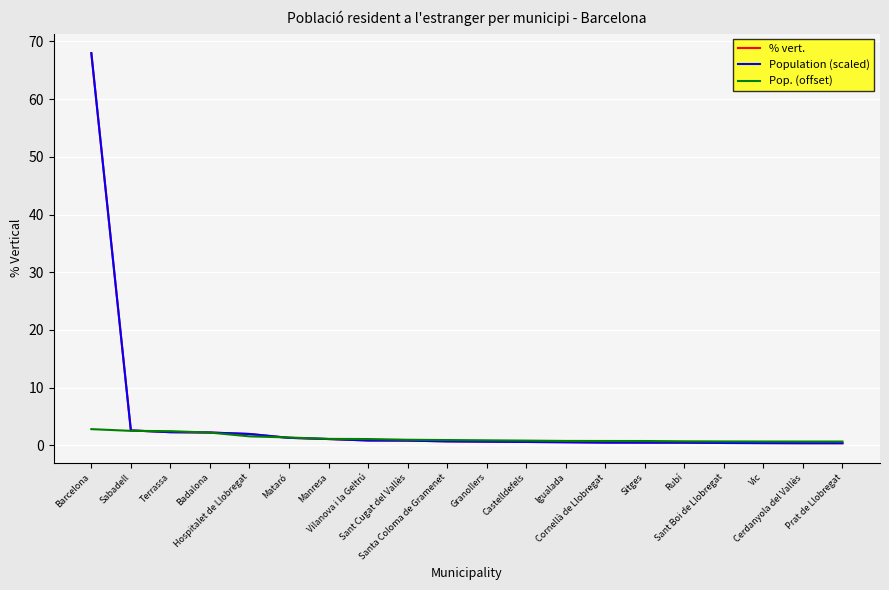

Which label corresponds to the largest value in the chart?

Barcelona